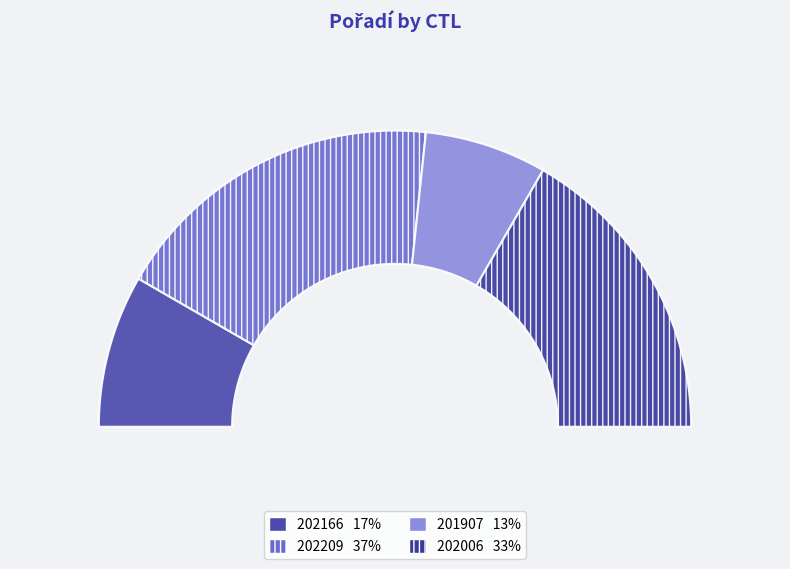

What is the largest slice in the pie chart?

202209